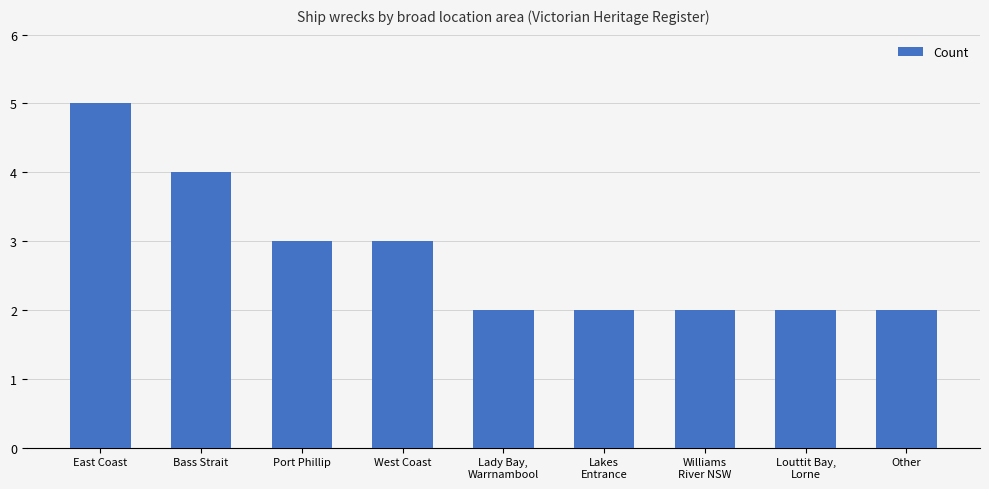

Which has a higher value, East Coast or Port Phillip?

East Coast